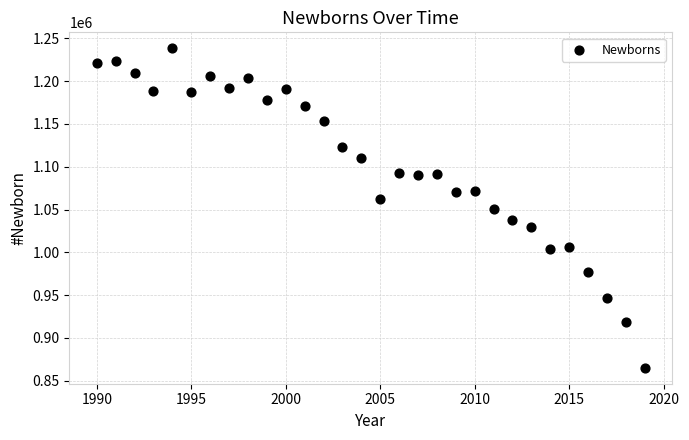

What is the range of Y values (max minus min)?

373089